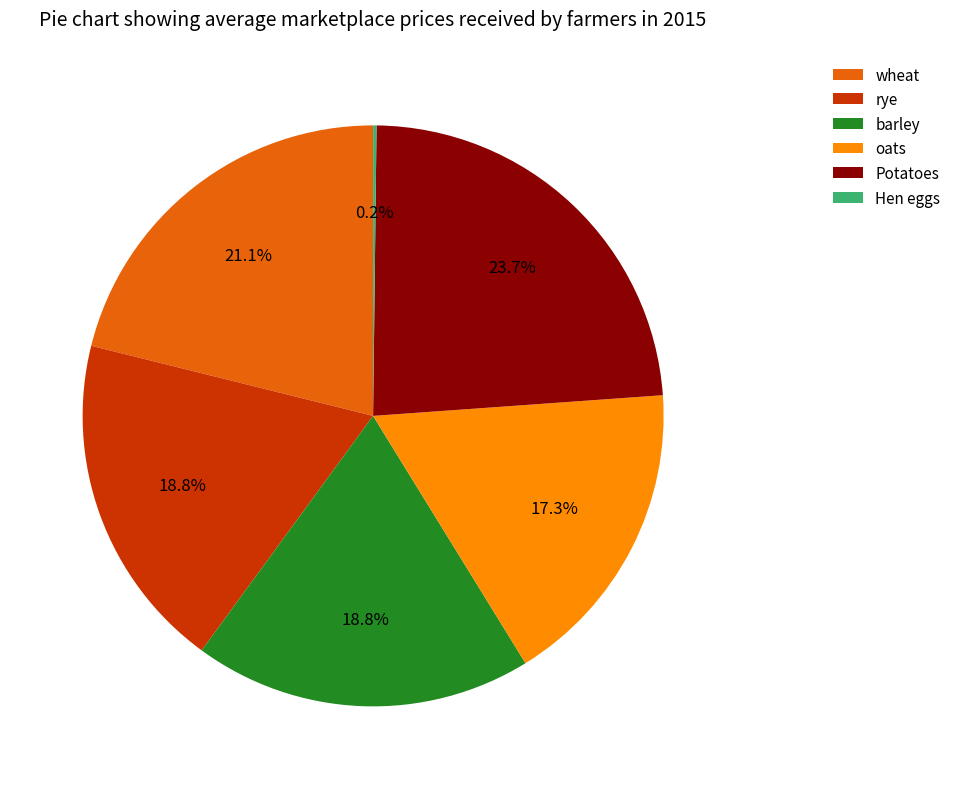

True or false: rye accounts for 19% of the total.

True